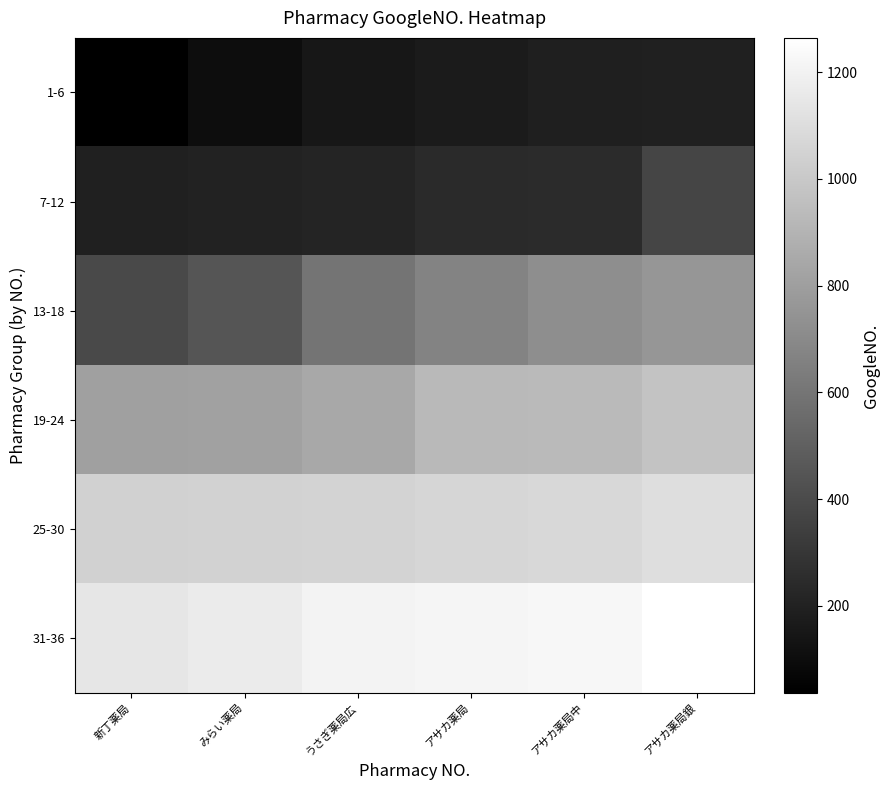

Reading left to right, what are all the values shown in this chart?

1-6: 新丁薬局=37	みらい薬局=100	うさぎ薬局広=149	アサカ薬局=170	アサカ薬局中=189	アサカ薬局銀=194
7-12: 新丁薬局=198	みらい薬局=201	うさぎ薬局広=211	アサカ薬局=241	アサカ薬局中=247	アサカ薬局銀=368
13-18: 新丁薬局=394	みらい薬局=447	うさぎ薬局広=594	アサカ薬局=674	アサカ薬局中=718	アサカ薬局銀=757
19-24: 新丁薬局=808	みらい薬局=809	うさぎ薬局広=845	アサカ薬局=928	アサカ薬局中=930	アサカ薬局銀=976
25-30: 新丁薬局=1042	みらい薬局=1045	うさぎ薬局広=1051	アサカ薬局=1063	アサカ薬局中=1073	アサカ薬局銀=1104
31-36: 新丁薬局=1142	みらい薬局=1166	うさぎ薬局広=1203	アサカ薬局=1214	アサカ薬局中=1223	アサカ薬局銀=1264